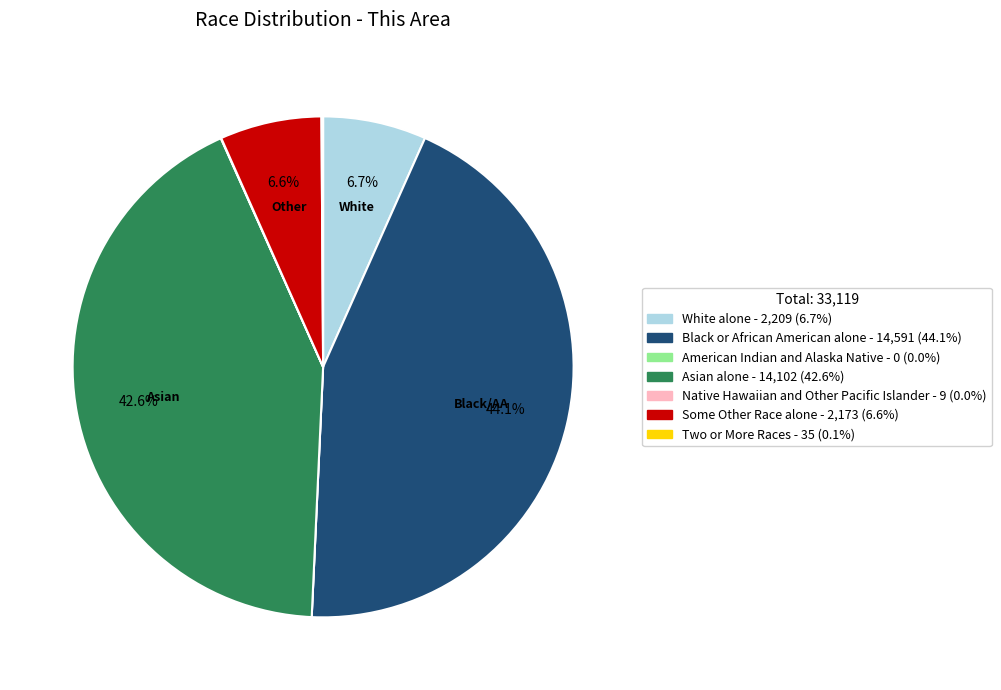

Is there any slice that represents more than half of the pie?

No